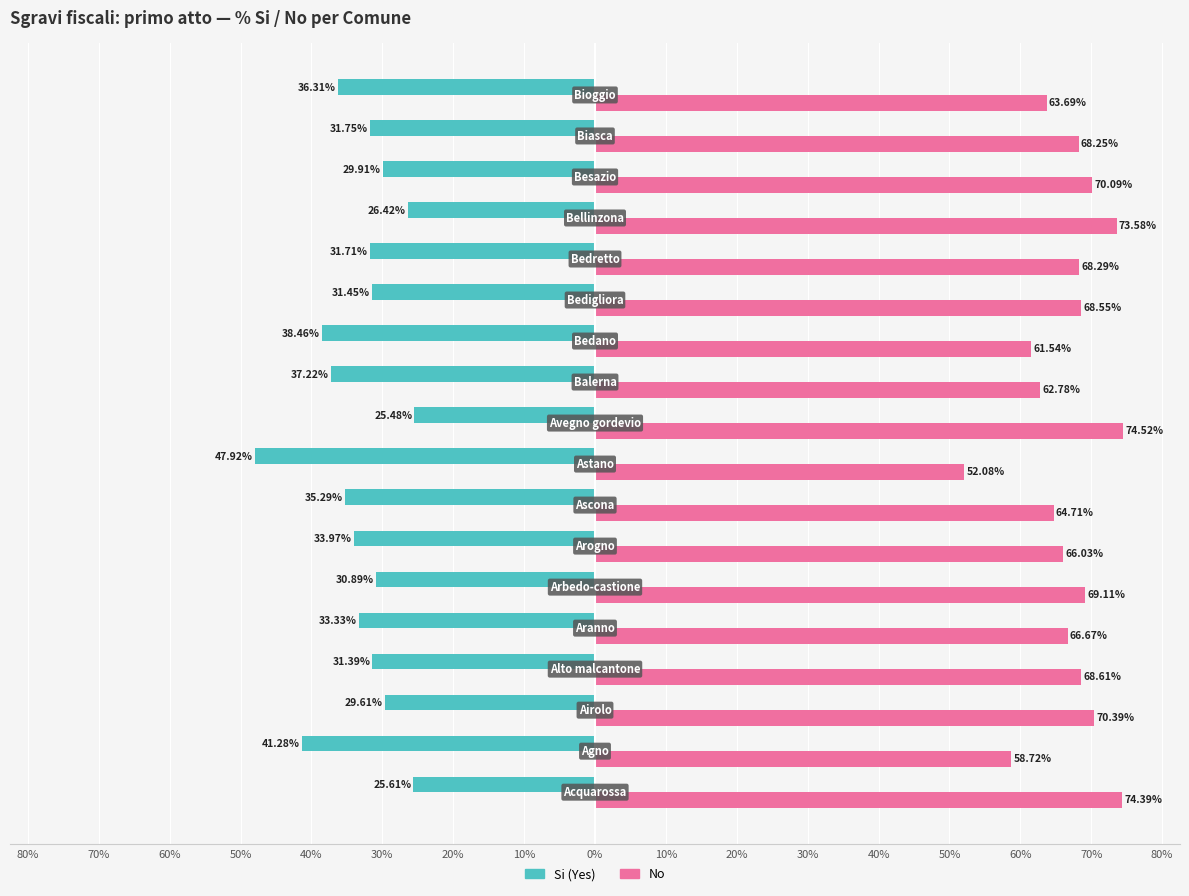

What is the maximum value shown in the chart?

74.5